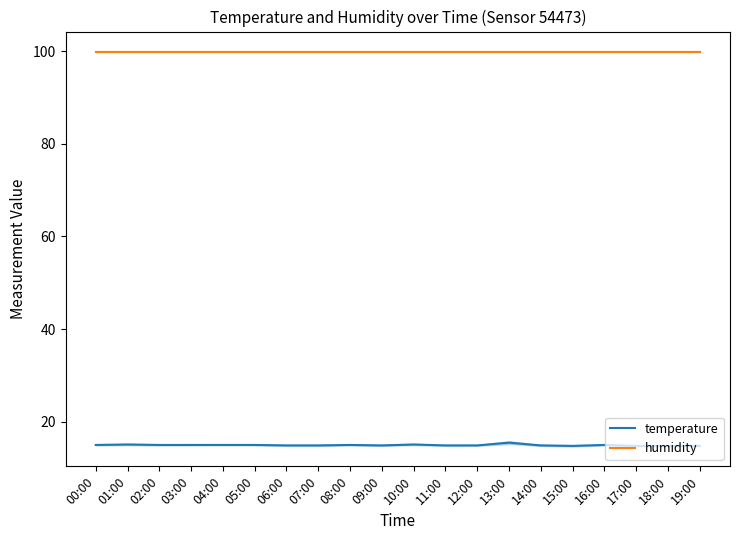

At which category does the chart reach its minimum across all series?

15:00